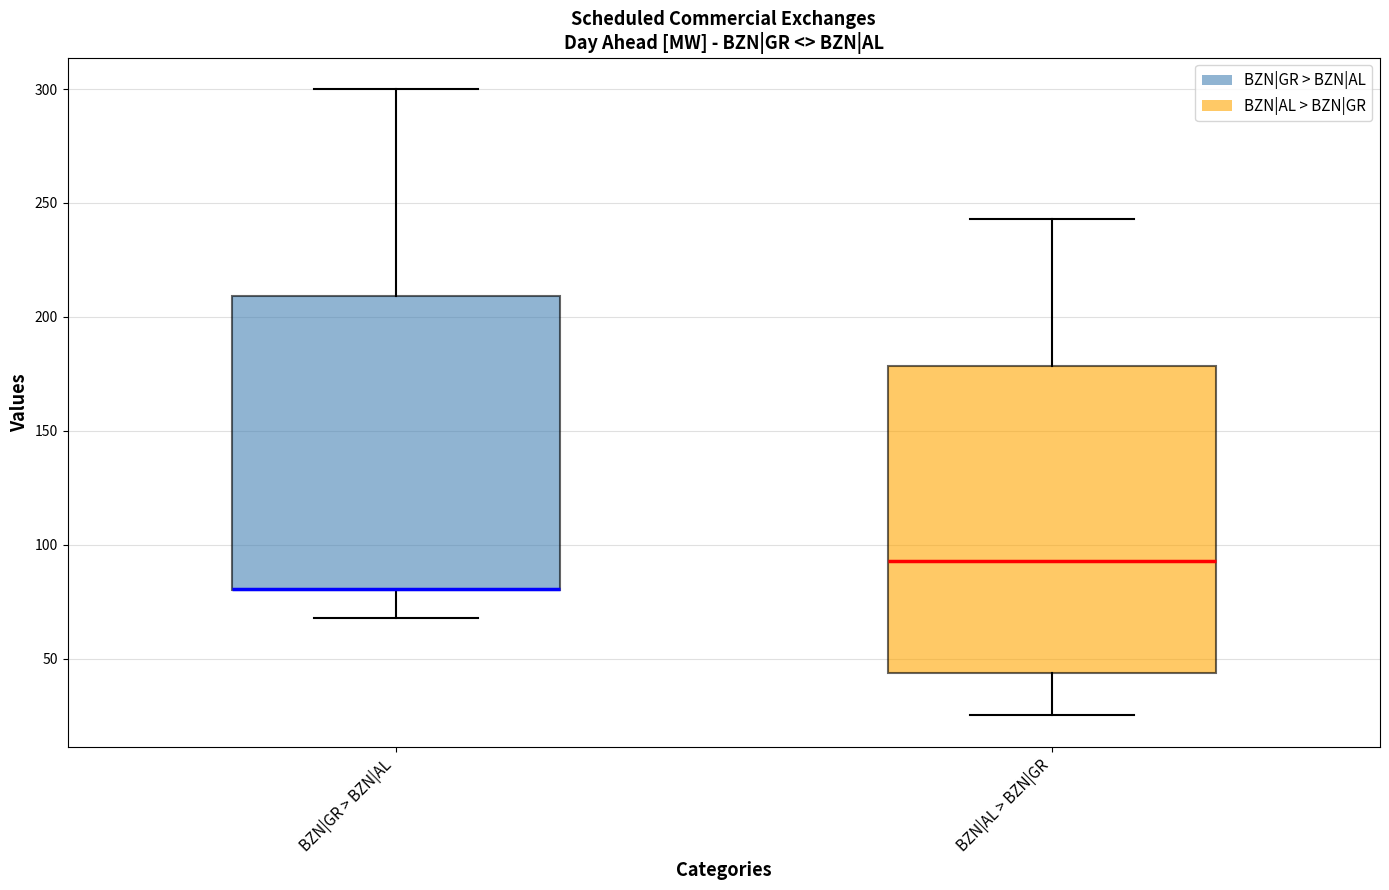

Where is the upper edge of the box for BZN|GR > BZN|AL on the y-axis? The values are not printed on the chart, so give them approximately, as read against the axis.

210